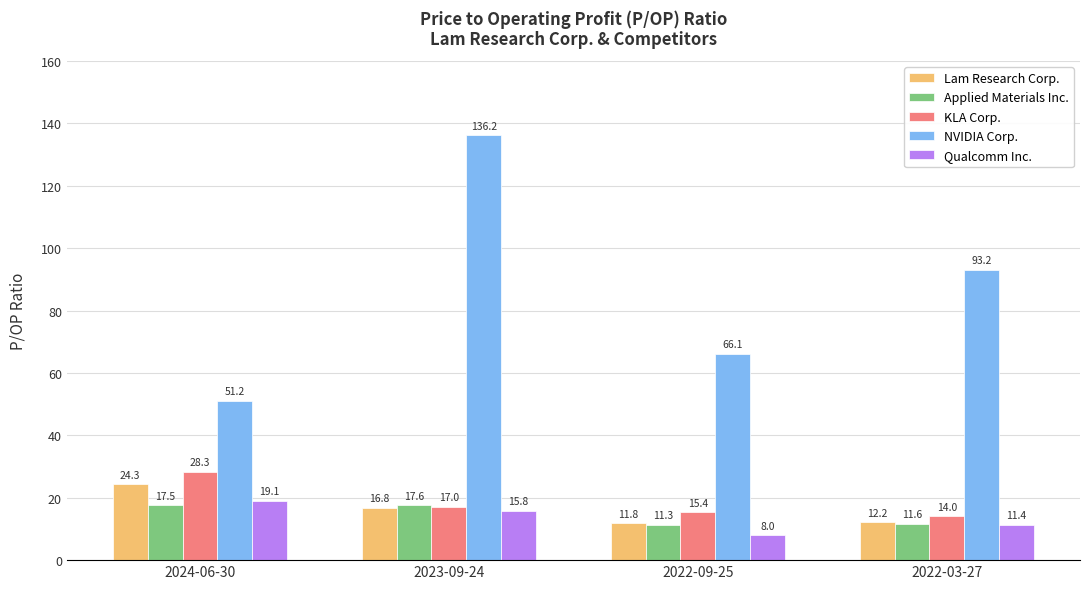

What is the difference between the maximum and minimum values in the KLA Corp. series?

14.2